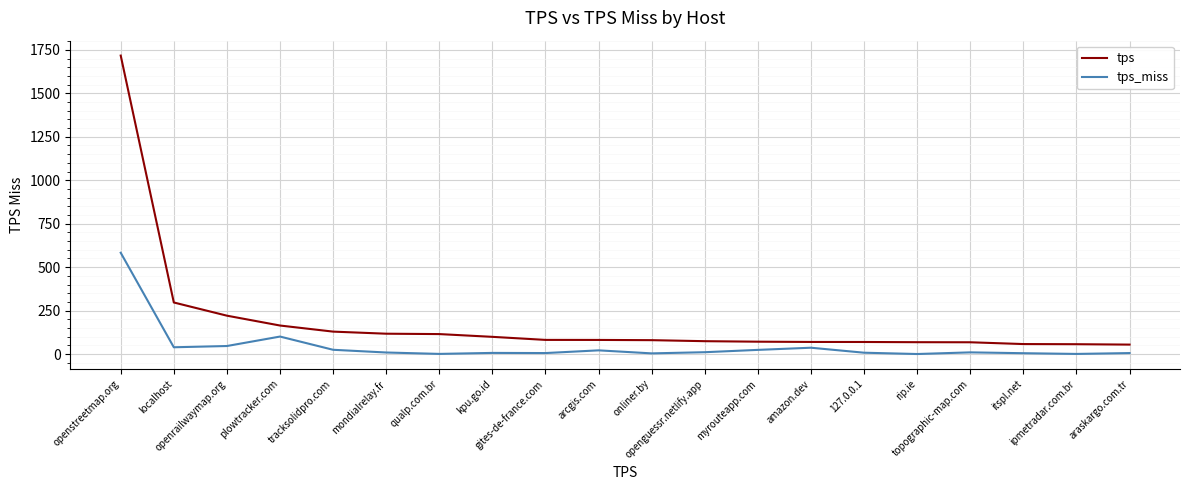

What is the total value across all series at openguessr.netlify.app?

84.9